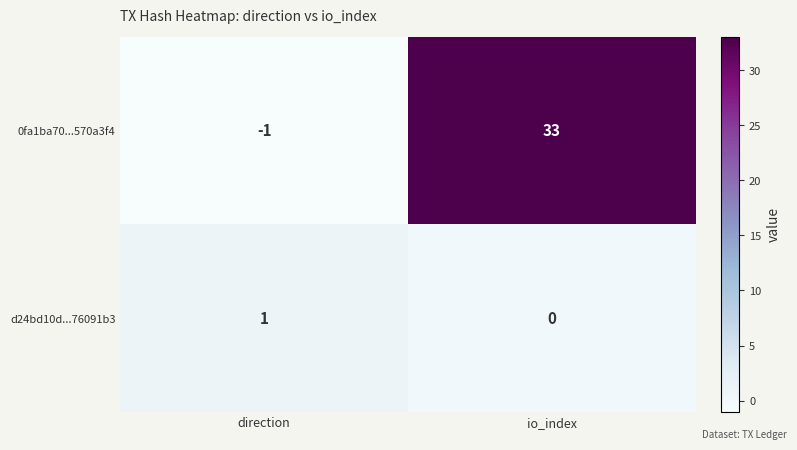

True or false: d24bd10d...76091b3 has a value of 1 at direction.

True